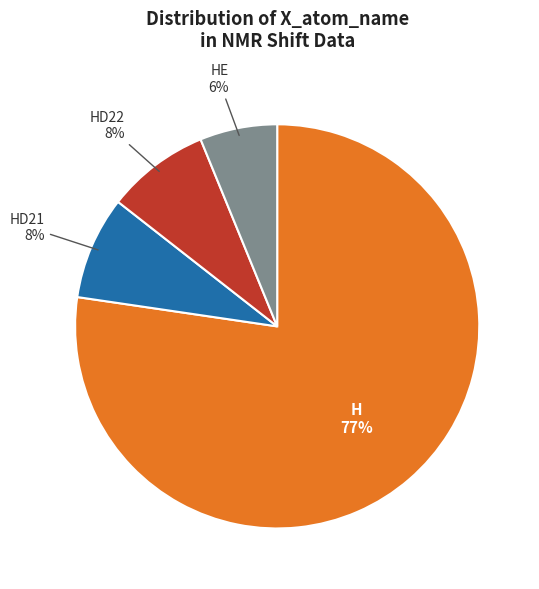

Is it true that HD22 is 8% of the pie?

True